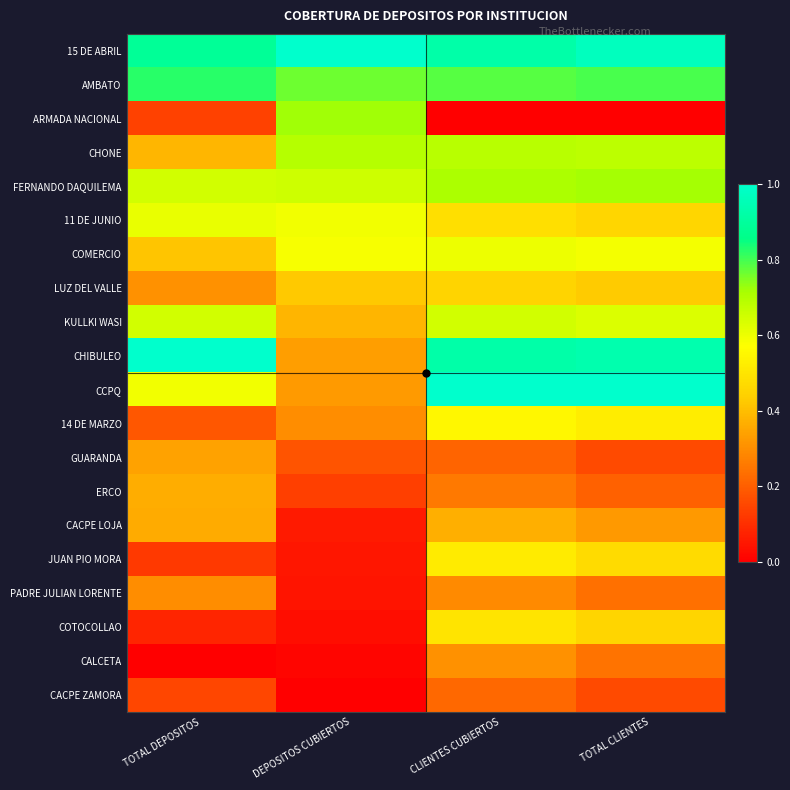

Reading right to left, extract all data points from this chart.

15 DE ABRIL: TOTAL CLIENTES=1.0	CLIENTES CUBIERTOS=0.9	DEPOSITOS CUBIERTOS=1.0	TOTAL DEPOSITOS=0.9
AMBATO: TOTAL CLIENTES=0.8	CLIENTES CUBIERTOS=0.8	DEPOSITOS CUBIERTOS=0.8	TOTAL DEPOSITOS=0.8
ARMADA NACIONAL: TOTAL CLIENTES=0.0	CLIENTES CUBIERTOS=0.0	DEPOSITOS CUBIERTOS=0.7	TOTAL DEPOSITOS=0.1
CHONE: TOTAL CLIENTES=0.7	CLIENTES CUBIERTOS=0.7	DEPOSITOS CUBIERTOS=0.7	TOTAL DEPOSITOS=0.4
FERNANDO DAQUILEMA: TOTAL CLIENTES=0.7	CLIENTES CUBIERTOS=0.7	DEPOSITOS CUBIERTOS=0.7	TOTAL DEPOSITOS=0.6
11 DE JUNIO: TOTAL CLIENTES=0.5	CLIENTES CUBIERTOS=0.5	DEPOSITOS CUBIERTOS=0.6	TOTAL DEPOSITOS=0.6
COMERCIO: TOTAL CLIENTES=0.6	CLIENTES CUBIERTOS=0.6	DEPOSITOS CUBIERTOS=0.6	TOTAL DEPOSITOS=0.4
LUZ DEL VALLE: TOTAL CLIENTES=0.4	CLIENTES CUBIERTOS=0.5	DEPOSITOS CUBIERTOS=0.4	TOTAL DEPOSITOS=0.3
KULLKI WASI: TOTAL CLIENTES=0.6	CLIENTES CUBIERTOS=0.6	DEPOSITOS CUBIERTOS=0.4	TOTAL DEPOSITOS=0.6
CHIBULEO: TOTAL CLIENTES=0.9	CLIENTES CUBIERTOS=0.9	DEPOSITOS CUBIERTOS=0.3	TOTAL DEPOSITOS=1.0
CCPQ: TOTAL CLIENTES=1.0	CLIENTES CUBIERTOS=1.0	DEPOSITOS CUBIERTOS=0.3	TOTAL DEPOSITOS=0.6
14 DE MARZO: TOTAL CLIENTES=0.5	CLIENTES CUBIERTOS=0.5	DEPOSITOS CUBIERTOS=0.3	TOTAL DEPOSITOS=0.2
GUARANDA: TOTAL CLIENTES=0.2	CLIENTES CUBIERTOS=0.2	DEPOSITOS CUBIERTOS=0.2	TOTAL DEPOSITOS=0.3
ERCO: TOTAL CLIENTES=0.2	CLIENTES CUBIERTOS=0.3	DEPOSITOS CUBIERTOS=0.1	TOTAL DEPOSITOS=0.4
CACPE LOJA: TOTAL CLIENTES=0.3	CLIENTES CUBIERTOS=0.4	DEPOSITOS CUBIERTOS=0.1	TOTAL DEPOSITOS=0.4
JUAN PIO MORA: TOTAL CLIENTES=0.5	CLIENTES CUBIERTOS=0.5	DEPOSITOS CUBIERTOS=0.1	TOTAL DEPOSITOS=0.1
PADRE JULIAN LORENTE: TOTAL CLIENTES=0.2	CLIENTES CUBIERTOS=0.3	DEPOSITOS CUBIERTOS=0.0	TOTAL DEPOSITOS=0.3
COTOCOLLAO: TOTAL CLIENTES=0.5	CLIENTES CUBIERTOS=0.5	DEPOSITOS CUBIERTOS=0.0	TOTAL DEPOSITOS=0.1
CALCETA: TOTAL CLIENTES=0.2	CLIENTES CUBIERTOS=0.3	DEPOSITOS CUBIERTOS=0.0	TOTAL DEPOSITOS=0.0
CACPE ZAMORA: TOTAL CLIENTES=0.2	CLIENTES CUBIERTOS=0.2	DEPOSITOS CUBIERTOS=0.0	TOTAL DEPOSITOS=0.2